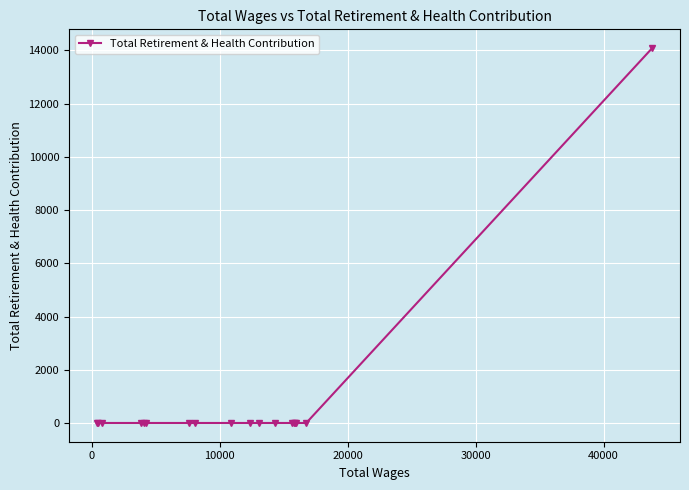

What is the sum of all values?

14084